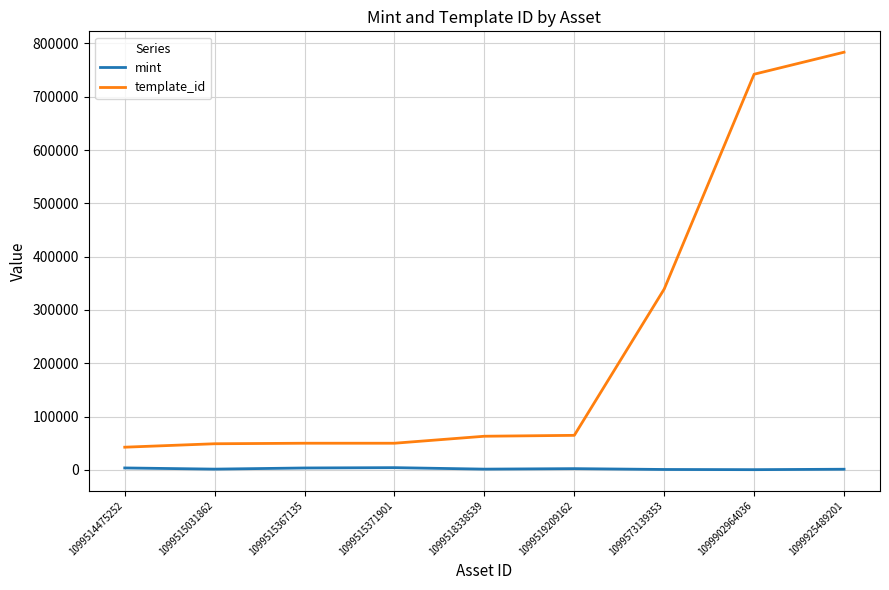

True or false: mint has a value of 1051 at 1099925489201.

True